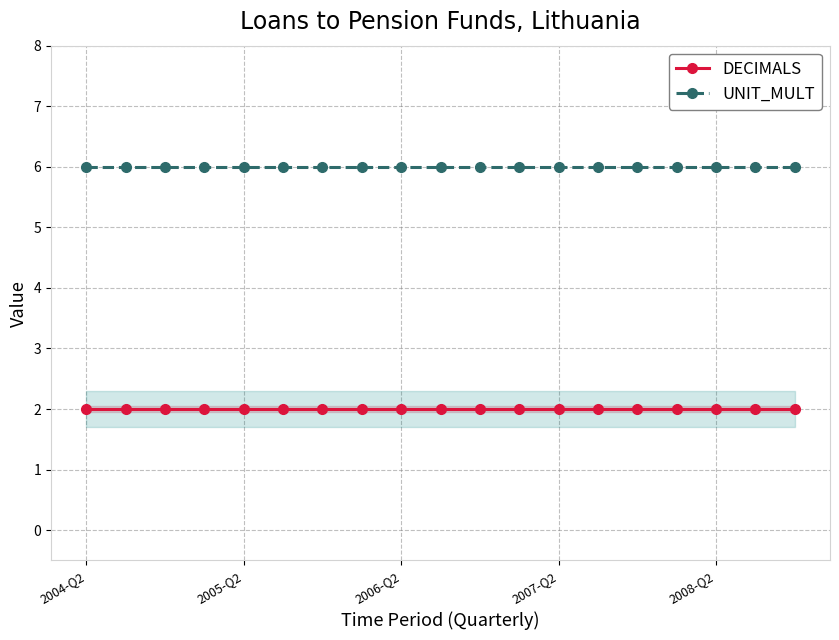

Reading left to right, transcribe all the data shown in this chart.

DECIMALS: 2	2	2	2	2	2	2	2	2	2	2	2	2	2	2	2	2	2	2
UNIT_MULT: 6	6	6	6	6	6	6	6	6	6	6	6	6	6	6	6	6	6	6